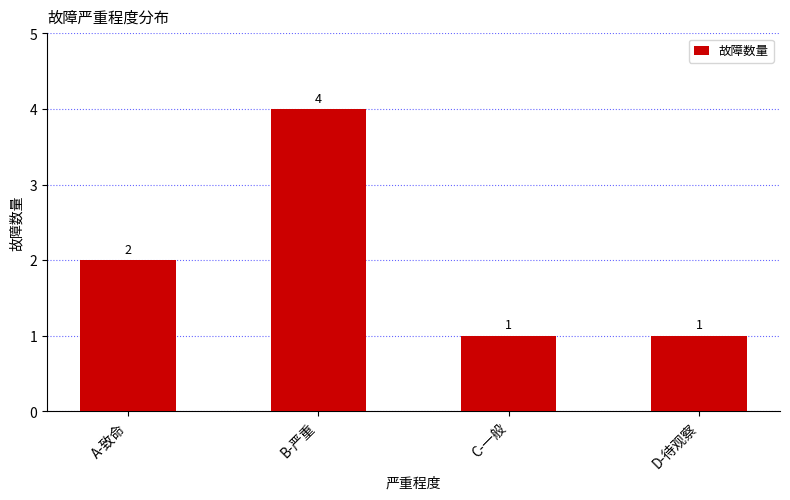

Where is the data nearest to the value 2?

A-致命